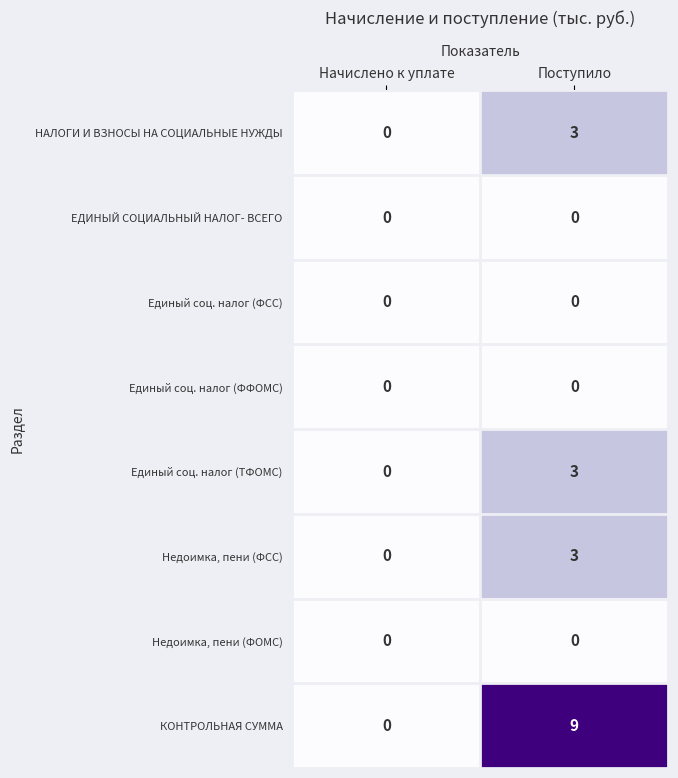

Reading left to right, extract all data points from this chart.

НАЛОГИ И ВЗНОСЫ НА СОЦИАЛЬНЫЕ НУЖДЫ: Начислено к уплате=0	Поступило=3
ЕДИНЫЙ СОЦИАЛЬНЫЙ НАЛОГ- ВСЕГО: Начислено к уплате=0	Поступило=0
Единый соц. налог (ФСС): Начислено к уплате=0	Поступило=0
Единый соц. налог (ФФОМС): Начислено к уплате=0	Поступило=0
Единый соц. налог (ТФОМС): Начислено к уплате=0	Поступило=3
Недоимка, пени (ФСС): Начислено к уплате=0	Поступило=3
Недоимка, пени (ФОМС): Начислено к уплате=0	Поступило=0
КОНТРОЛЬНАЯ СУММА: Начислено к уплате=0	Поступило=9